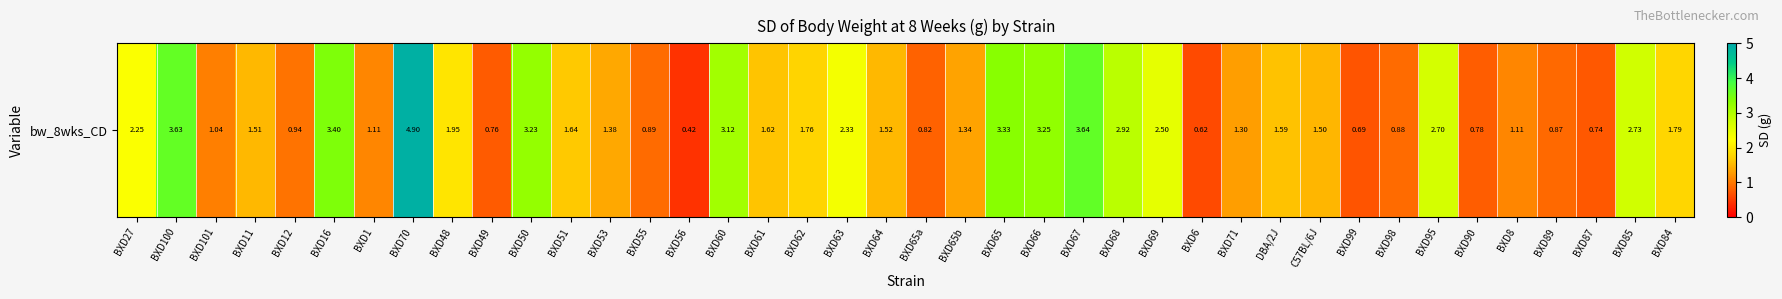

True or false: the data shows 1.3 at BXD65b.

True